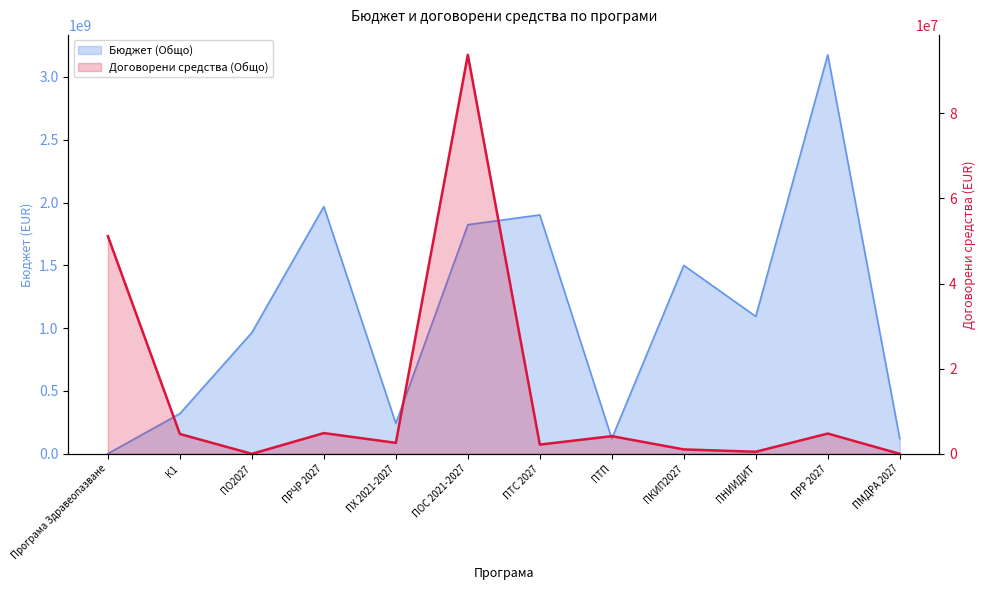

What is the difference between the second highest and minimum values?

51124094.4